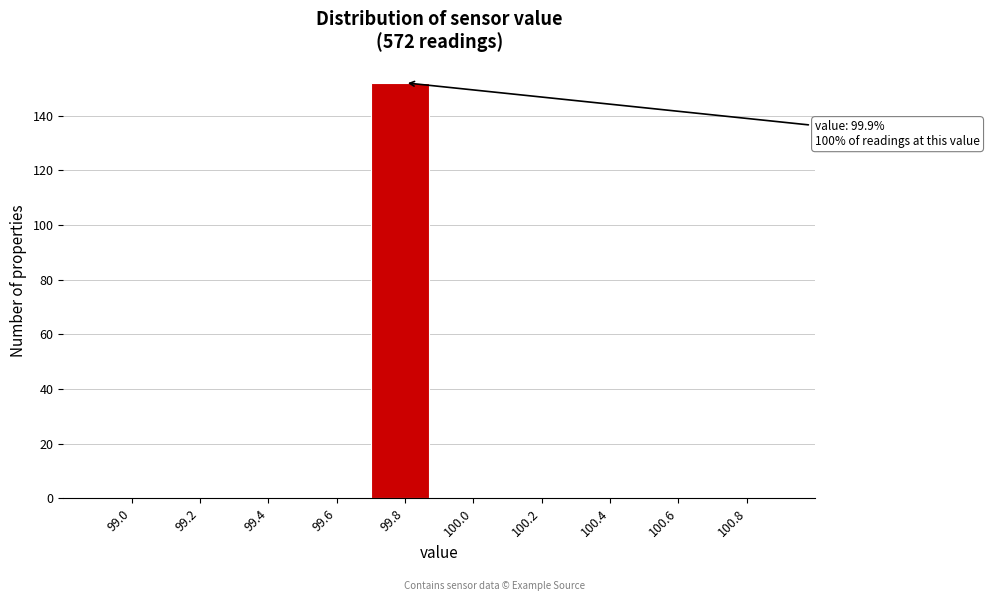

Reading left to right, extract all data points from this chart.

99.0=0	99.2=0	99.4=0	99.6=0	99.8=152	100.0=0	100.2=0	100.4=0	100.6=0	100.8=0